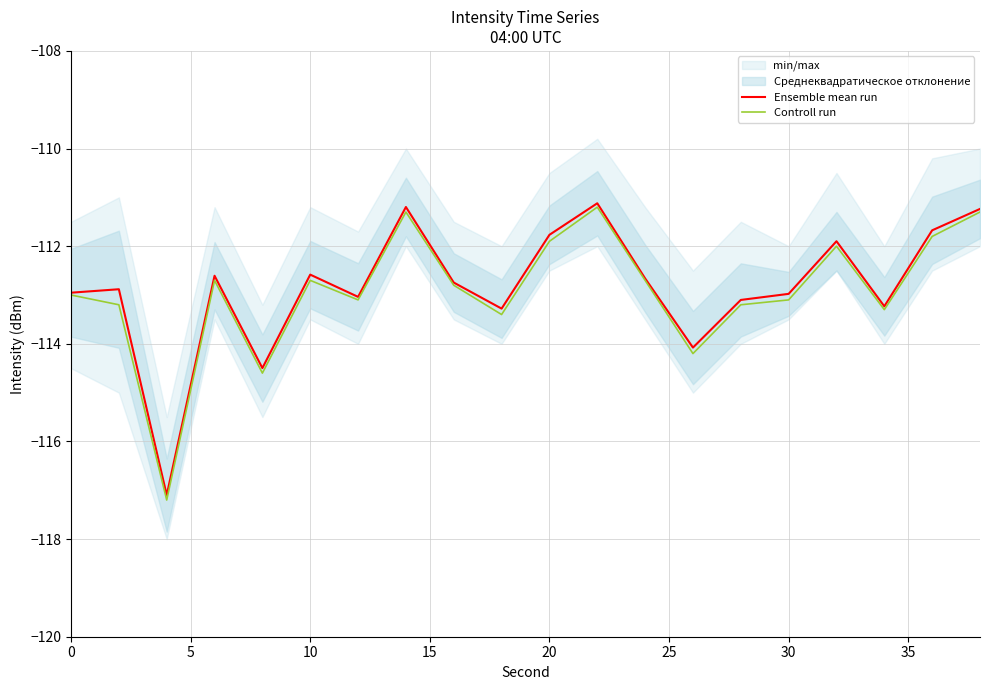

True or false: Controll run and Ensemble mean run cross at least once.

False